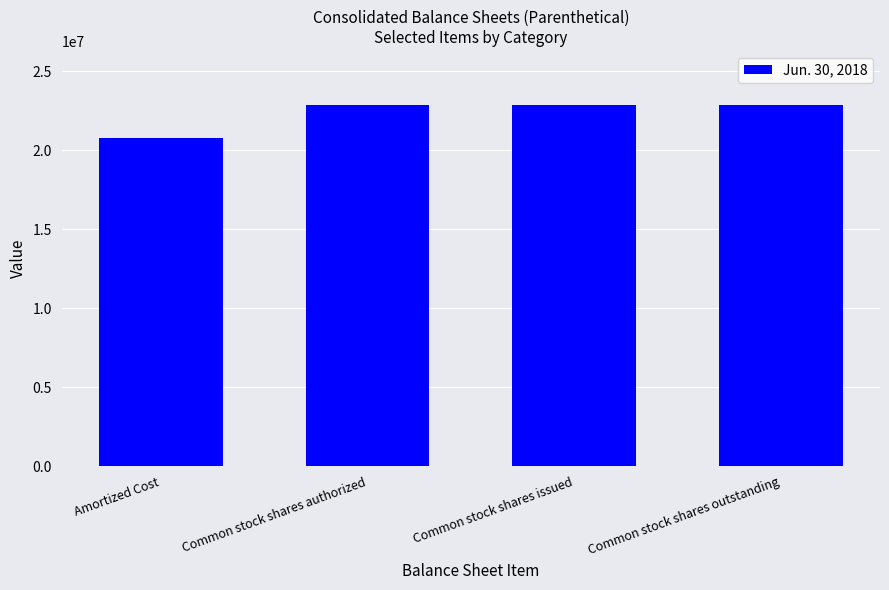

What is the label of the 2nd bar from the left?

Common stock shares authorized